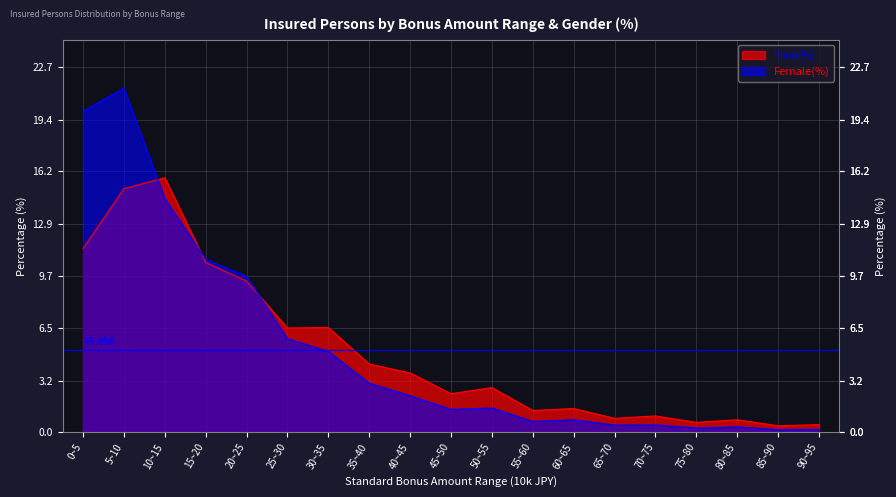

Reading right to left, extract all data points from this chart.

Male(%): 0.5	0.4	0.8	0.6	1.0	0.9	1.5	1.4	2.8	2.4	3.7	4.2	6.5	6.5	9.4	10.5	15.8	15.1	11.4
Female(%): 0.2	0.1	0.3	0.3	0.5	0.4	0.8	0.7	1.5	1.4	2.3	3.0	5.0	5.8	9.7	10.7	14.5	21.4	19.9